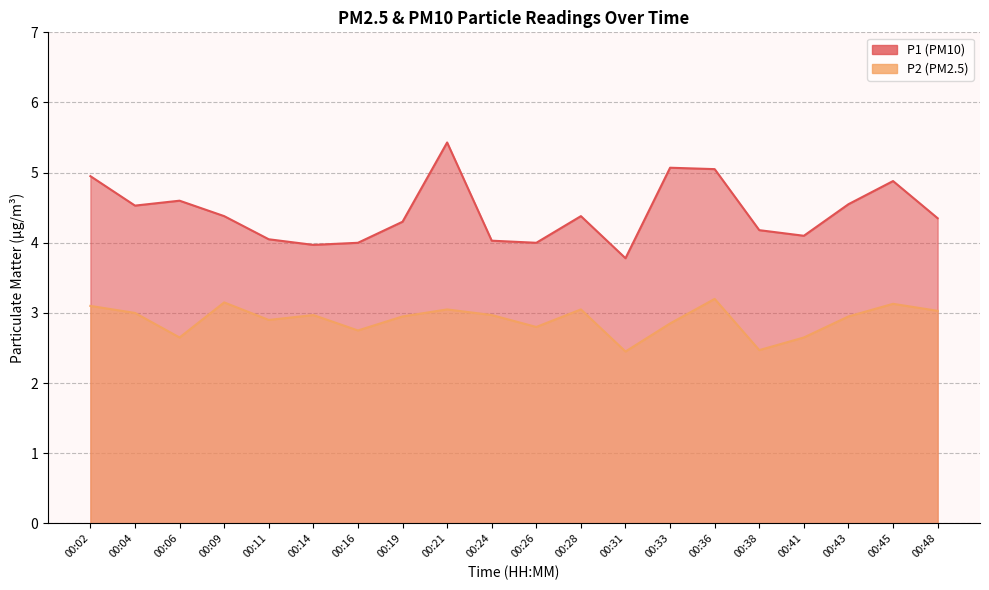

What is the smallest value displayed?

2.5